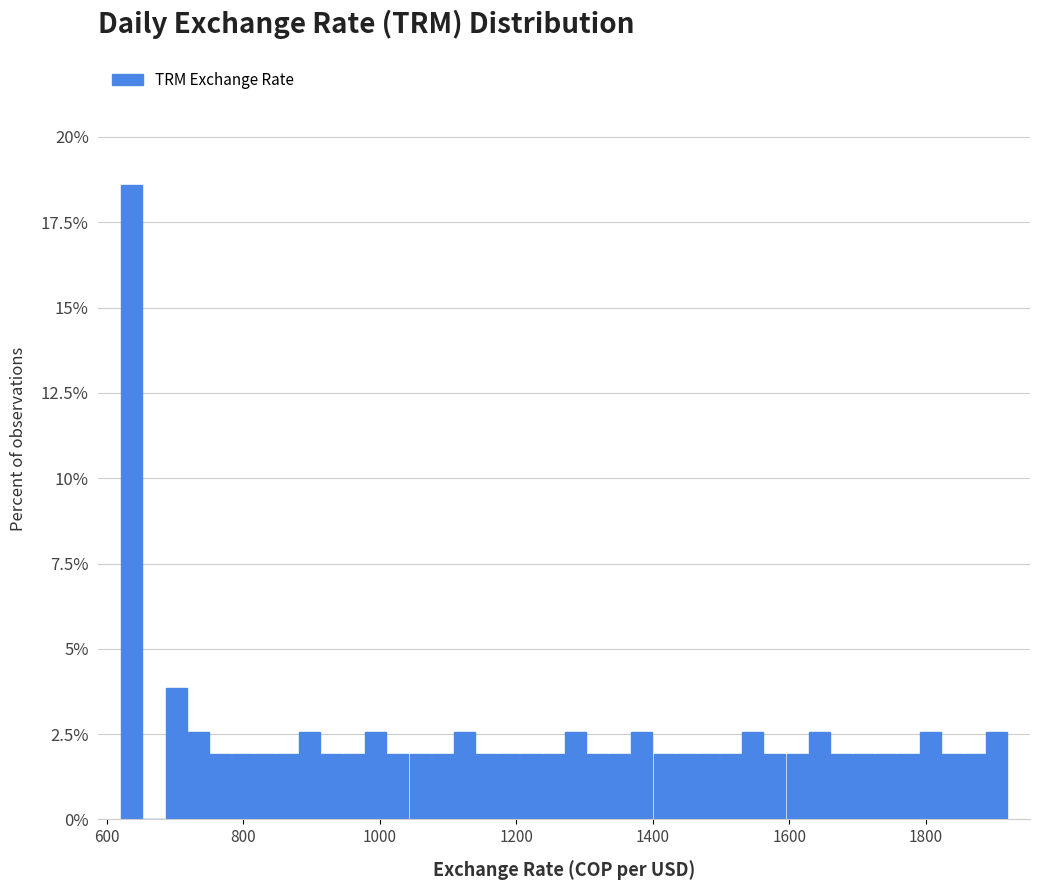

Around what value on the x-axis is the tallest bar? Give the approximate position of its centre, as read against the axis.

640